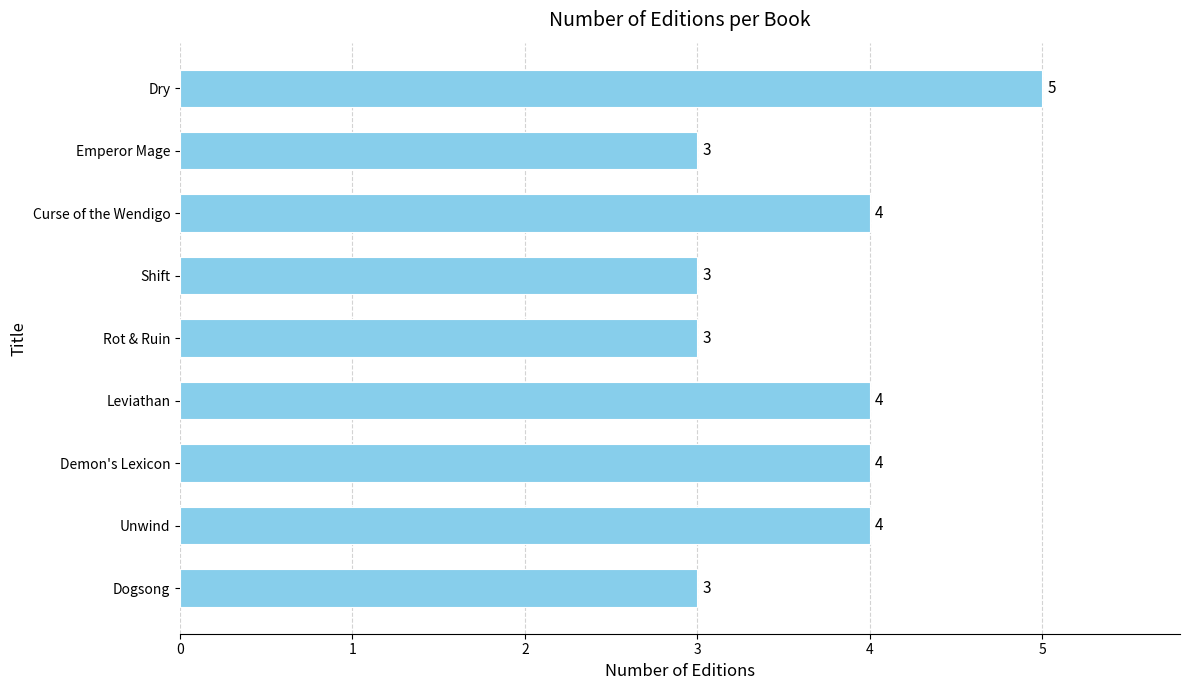

Reading bottom to top, extract all data points from this chart.

3	4	4	4	3	3	4	3	5